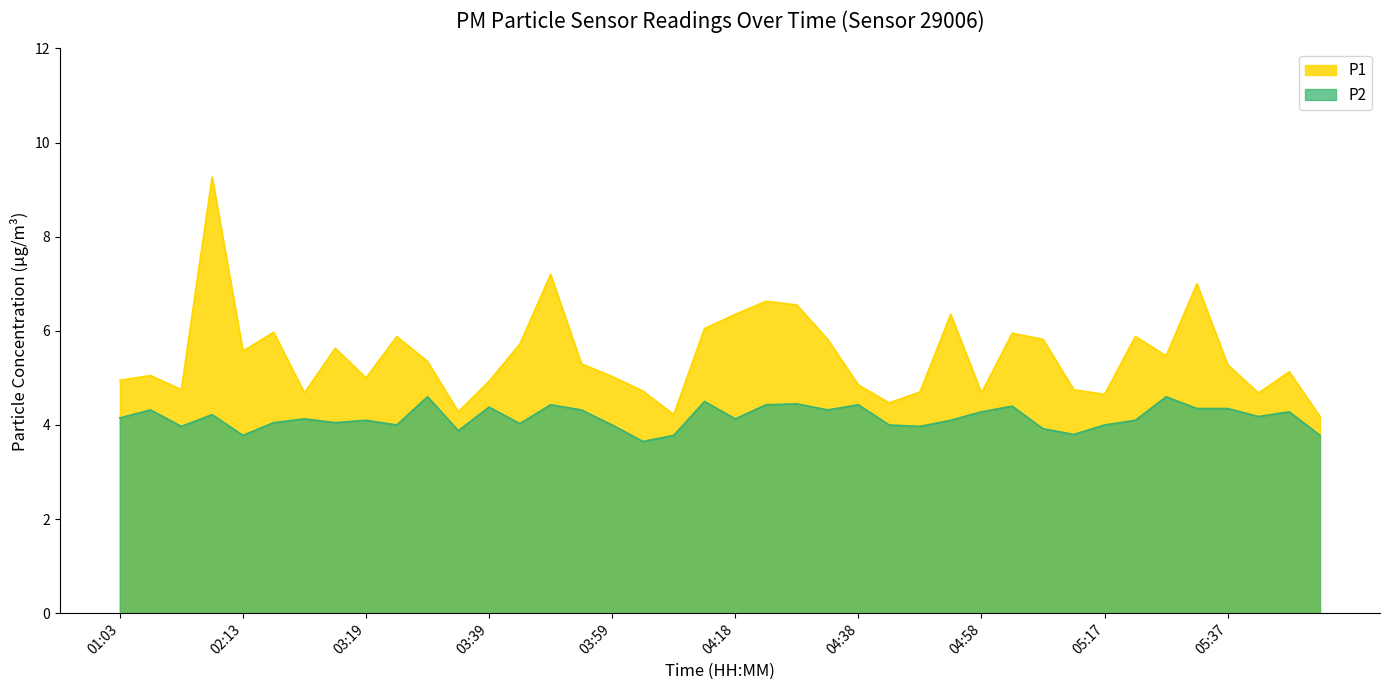

How many data points does each series have?

40